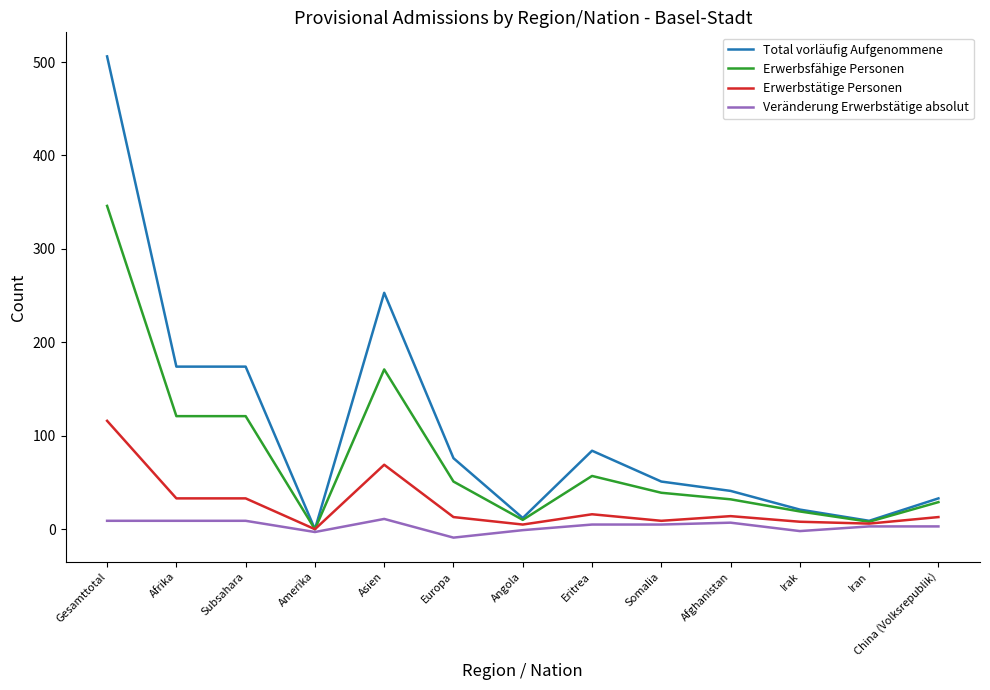

Rank the series by their maximum value, from highest to lowest.

Total vorläufig Aufgenommene, Erwerbsfähige Personen, Erwerbstätige Personen, Veränderung Erwerbstätige absolut